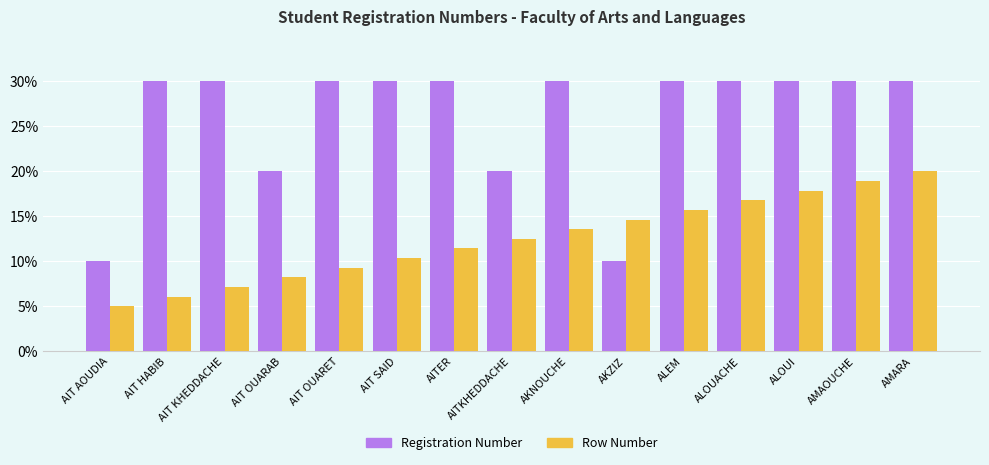

List the labels in order of Row Number value, smallest first.

AIT AOUDIA, AIT HABIB, AIT KHEDDACHE, AIT OUARAB, AIT OUARET, AIT SAID, AITER, AITKHEDDACHE, AKNOUCHE, AKZIZ, ALEM, ALOUACHE, ALOUI, AMAOUCHE, AMARA